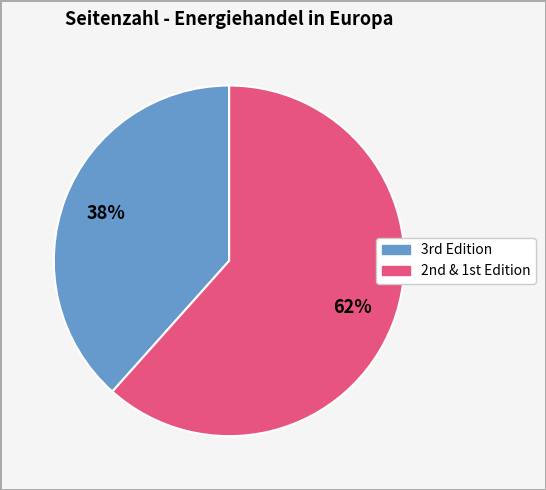

Is there any slice that represents more than half of the pie?

Yes